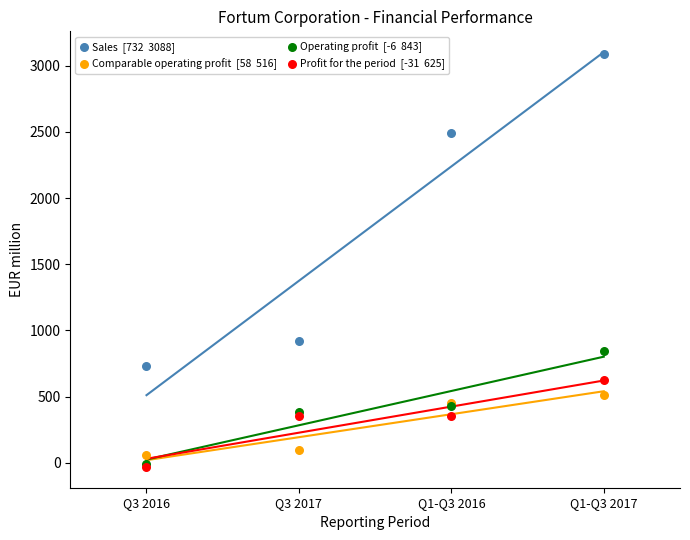

Across all series, what Y value is closest to 1528?

919